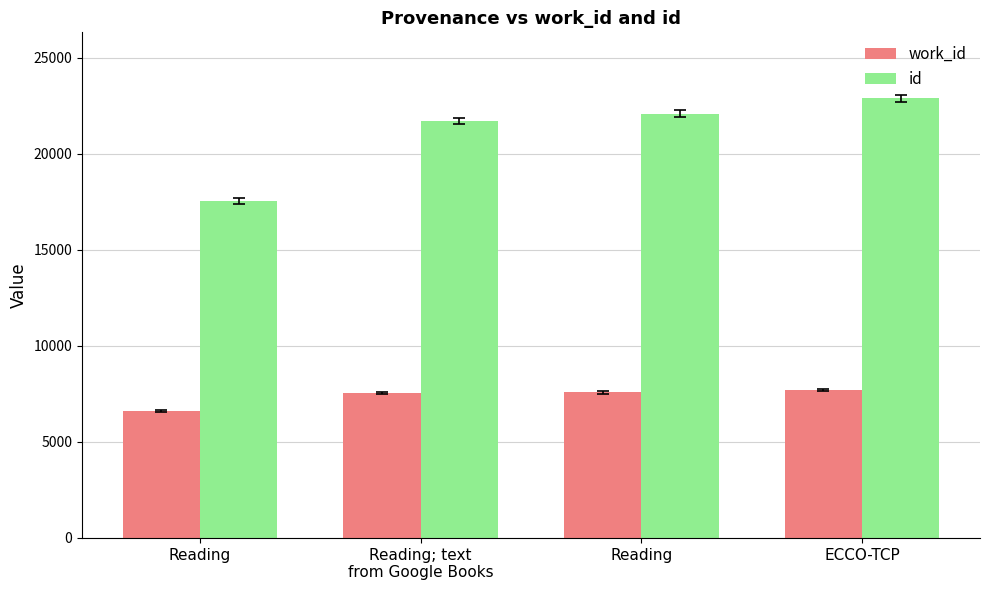

Does the chart contain any negative values?

No